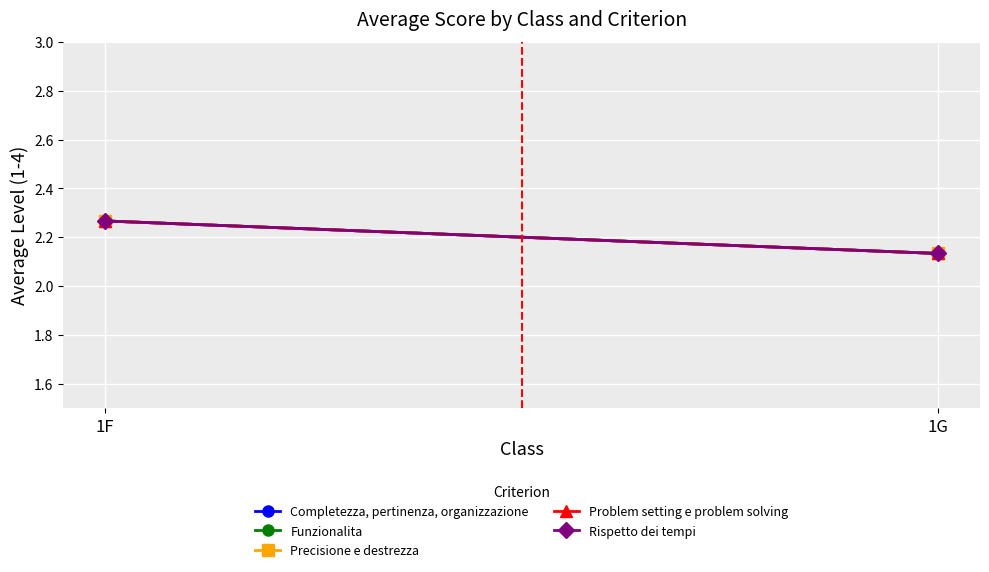

What is the value of the Problem setting e problem solving point at the 2nd from the left?

2.1